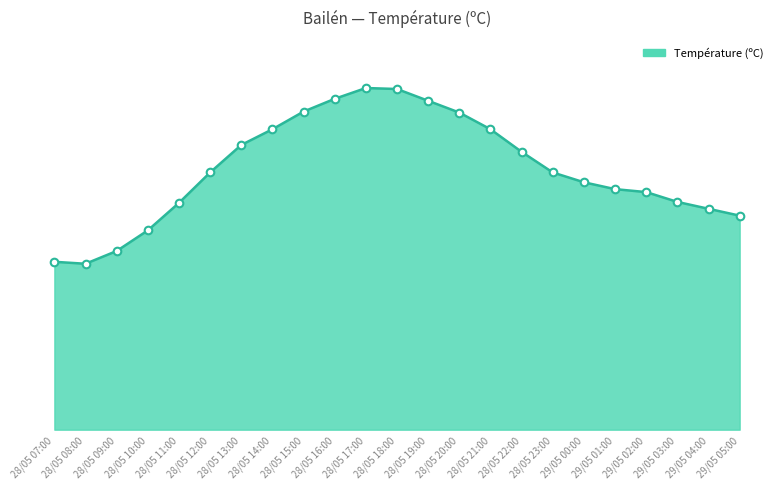

What is the change in value from 28/05 21:00 to 29/05 05:00?

-8.8